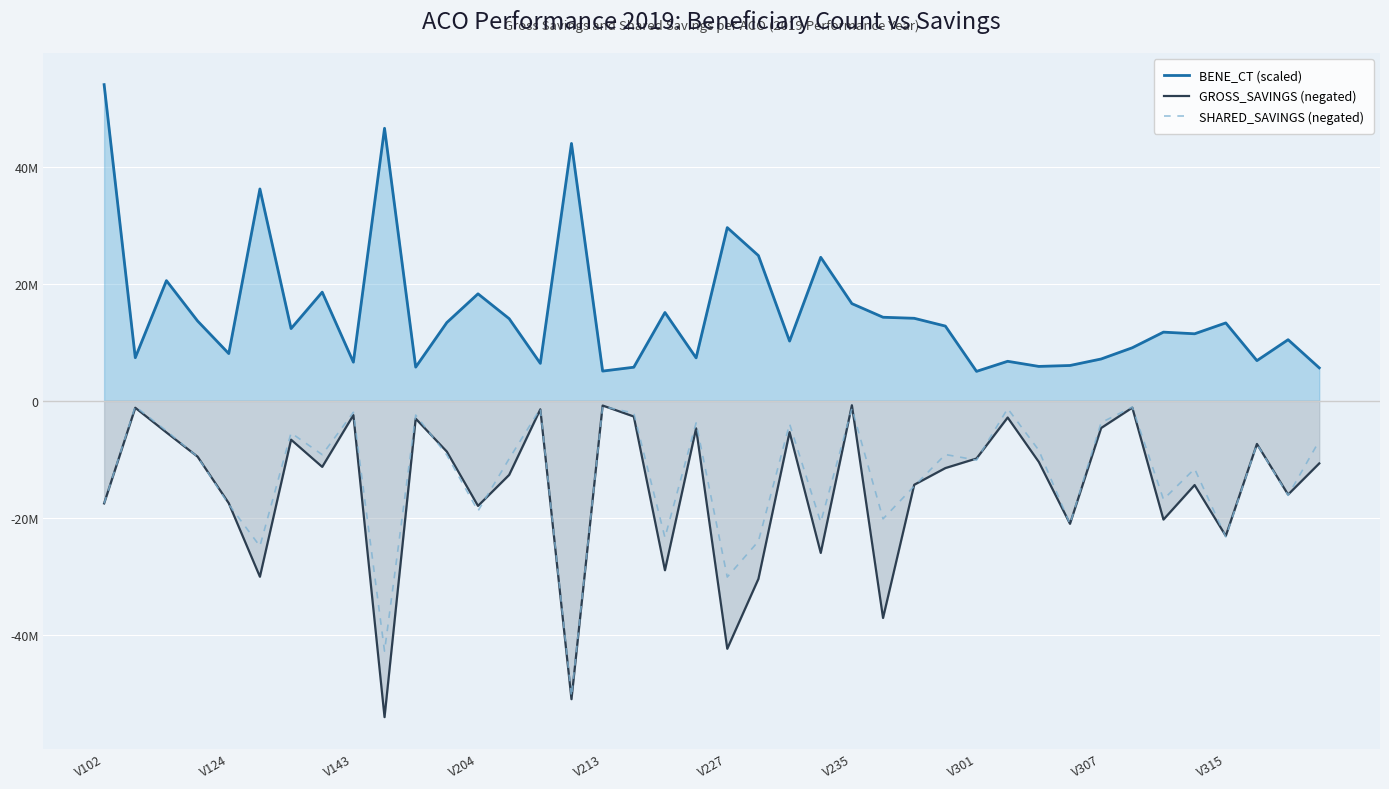

What is the spread (max minus min) of values at 26?

28733191.0